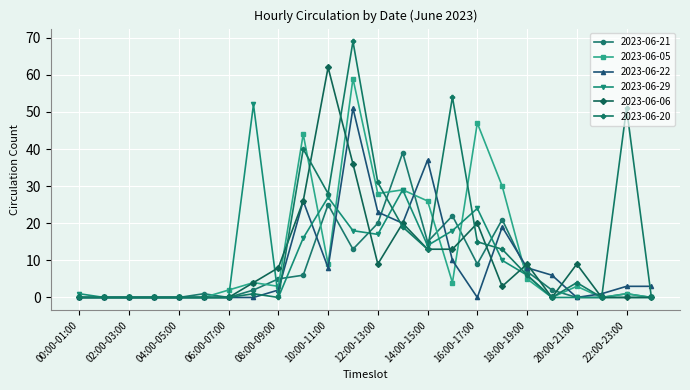

What is the highest value of the 2023-06-22 series?

51